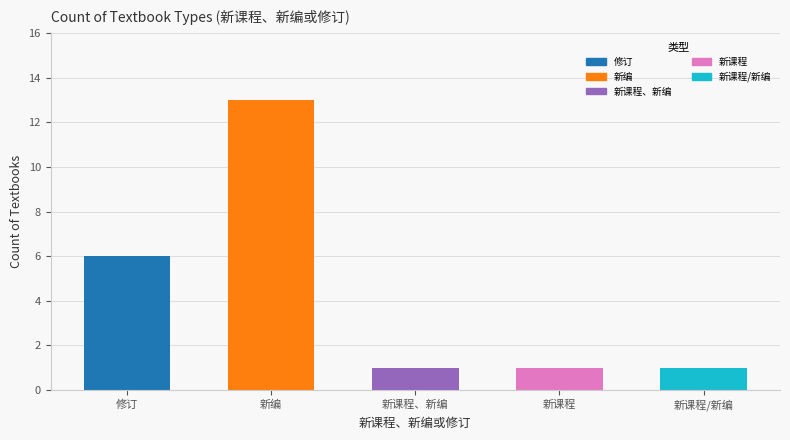

Does the chart contain stacked bars?

No